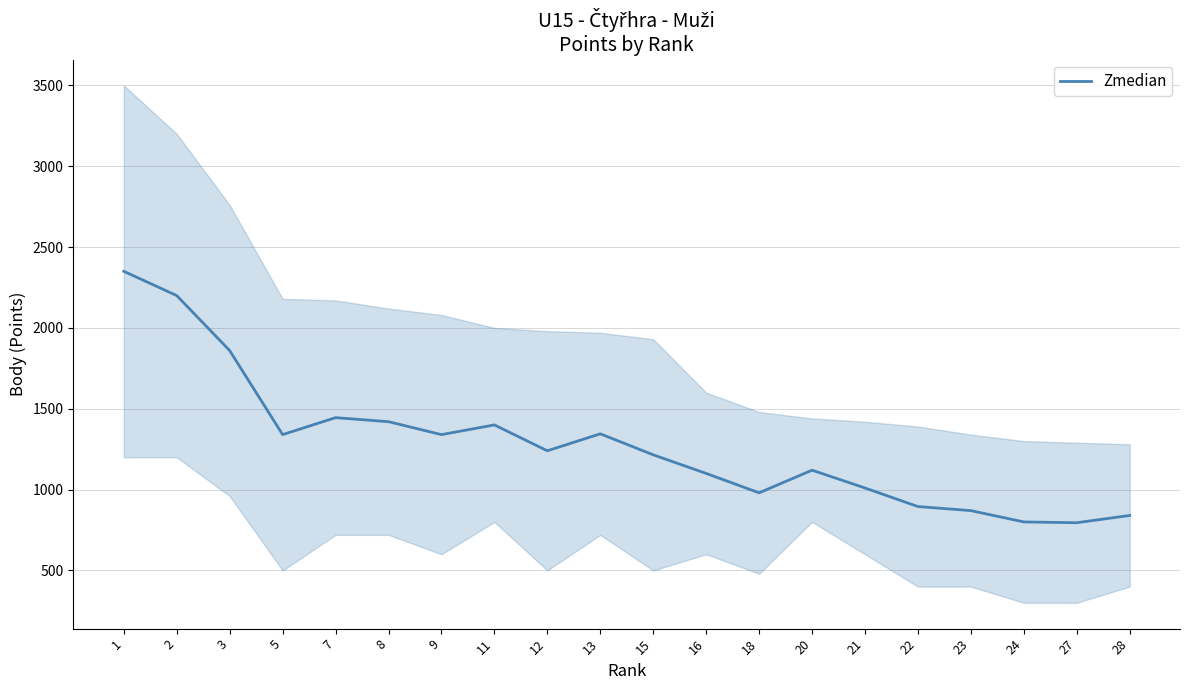

How many lines are shown in the chart?

1